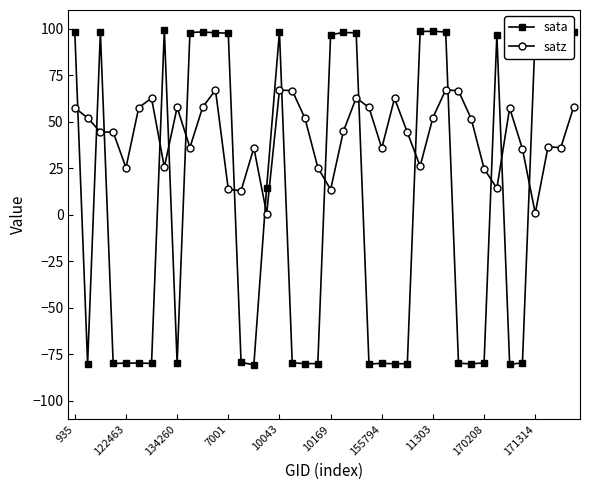

Rank the series by their average value, from highest to lowest.

satz, sata